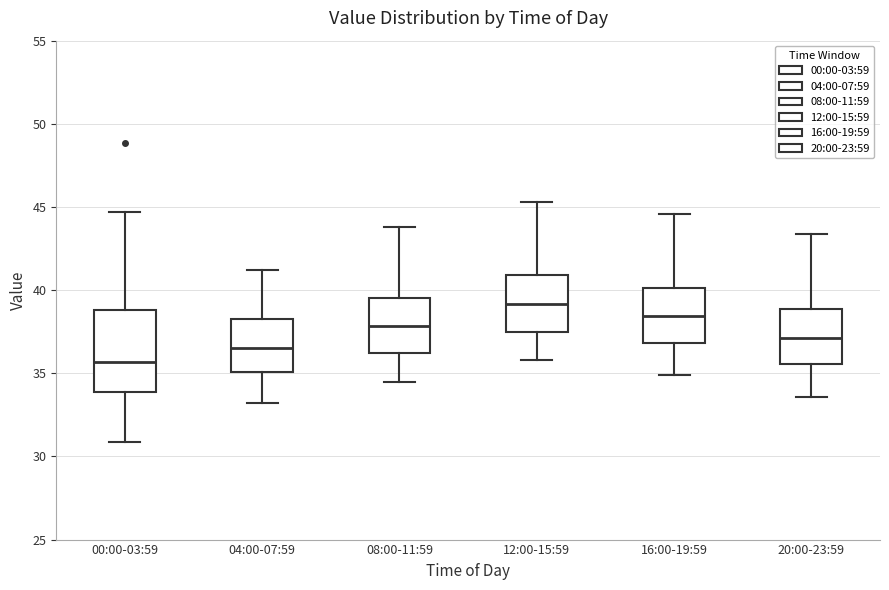

Which box has the highest median line?

12:00-15:59